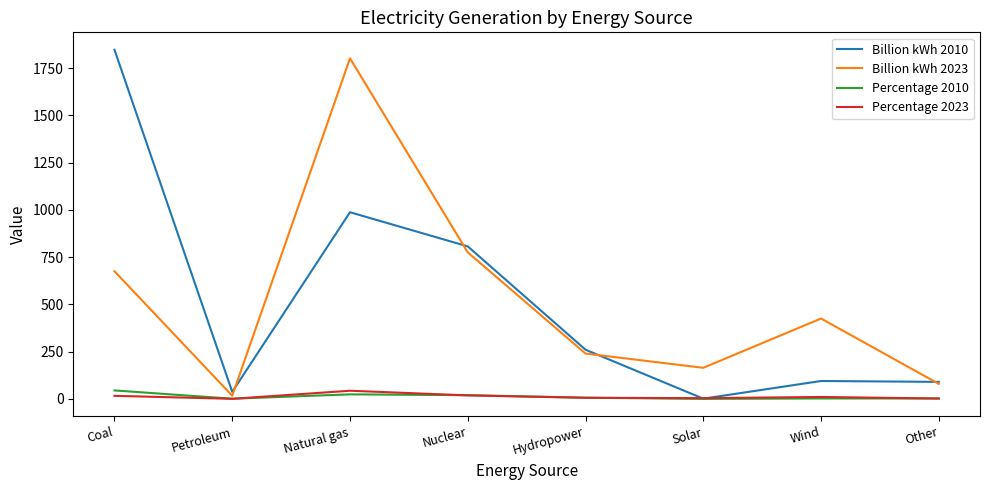

What is the maximum value for Billion kWh 2023?

1802.1